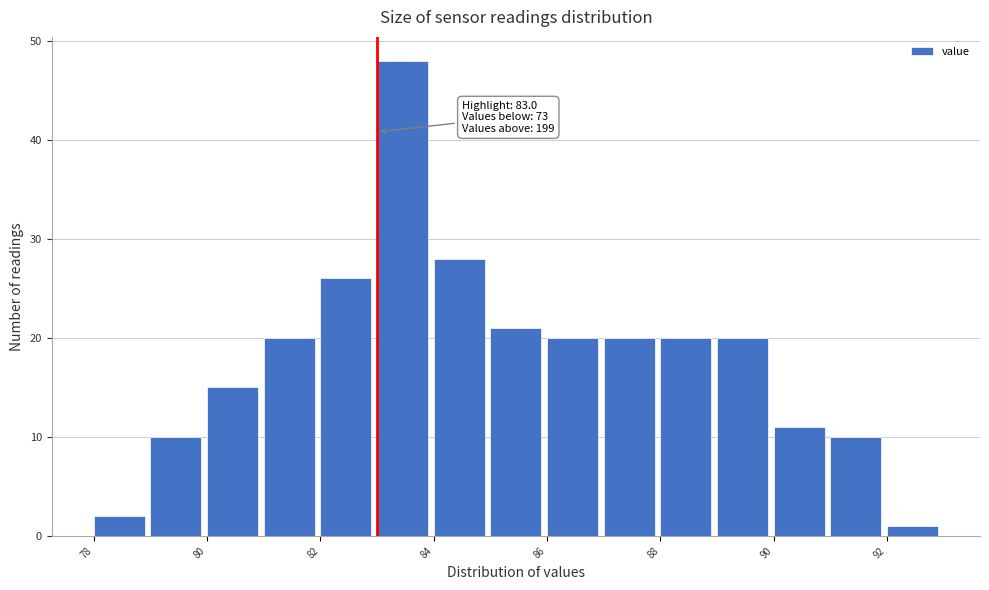

Which range on the x-axis has the tallest bar?

83 to 84